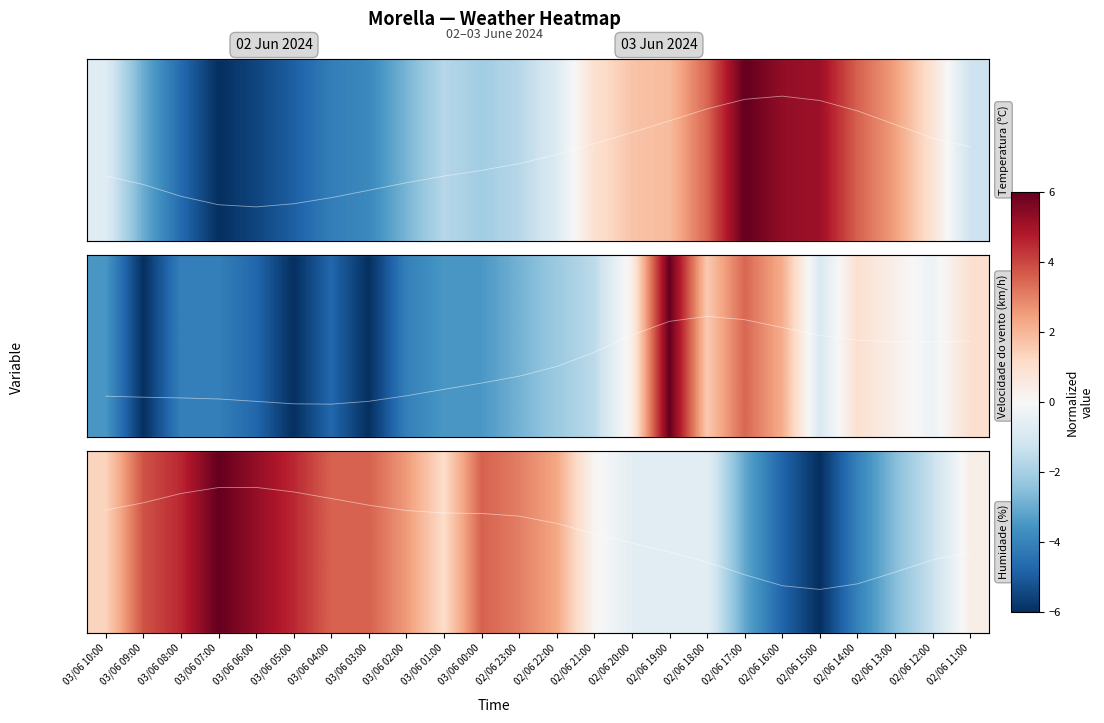

What is the minimum value shown in the chart?

-6.0